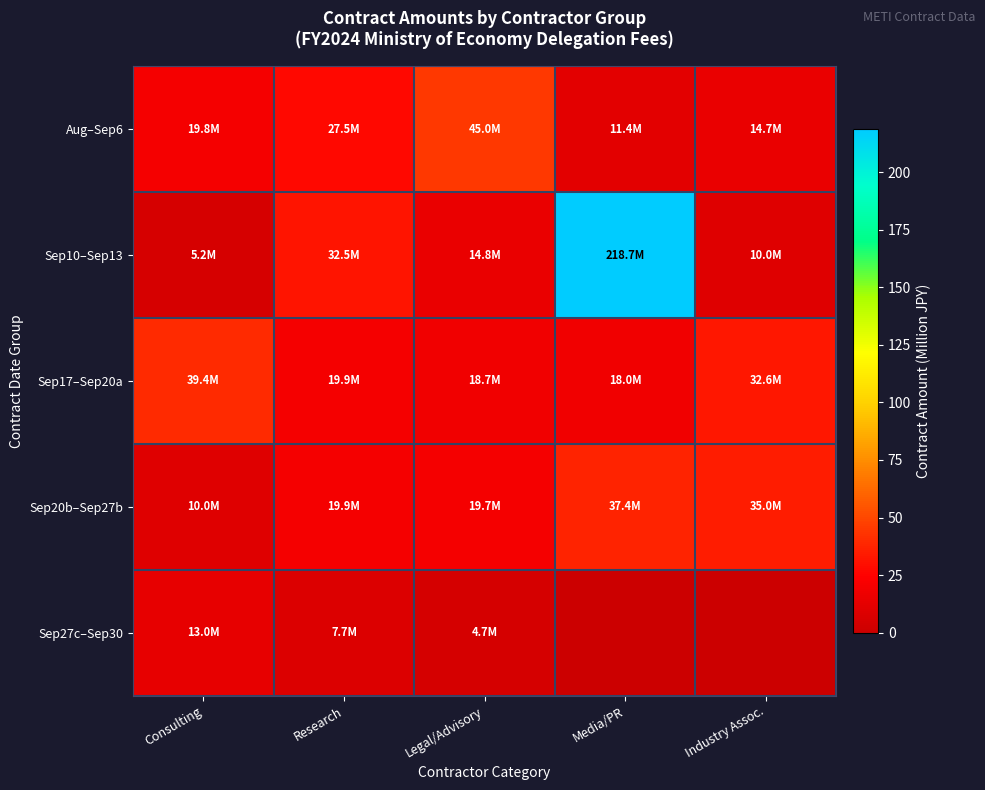

At Research, list the series in order from largest to smallest.

Sep10–Sep13, Aug–Sep6, Sep17–Sep20a, Sep20b–Sep27b, Sep27c–Sep30